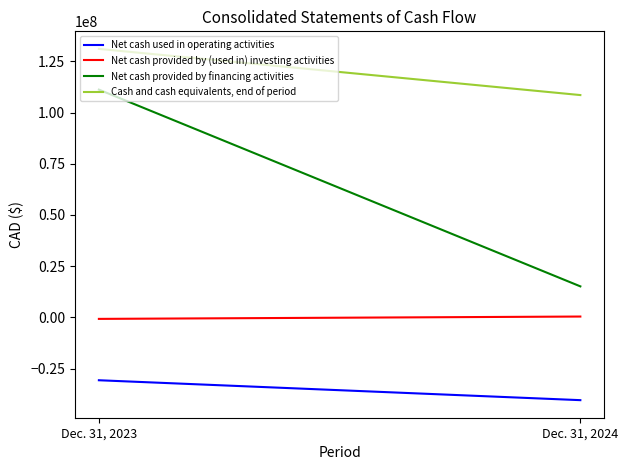

Between Dec. 31, 2023 and Dec. 31, 2024, which is larger?

Dec. 31, 2023